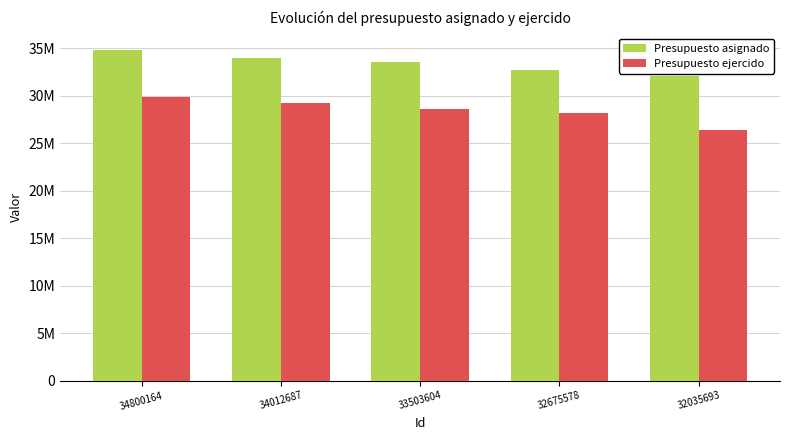

What is the value of the Presupuesto asignado bar at the 4th from the left?

32675578